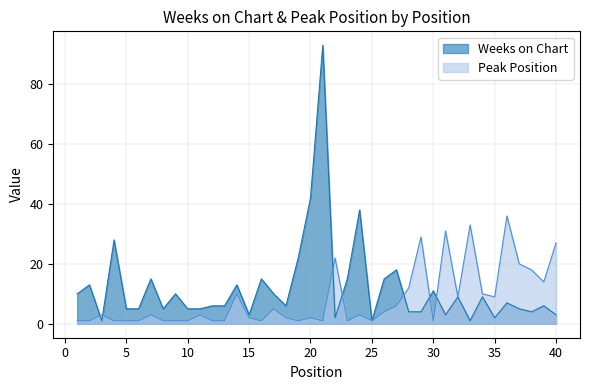

At how many categories does at least one series exceed 47?

1